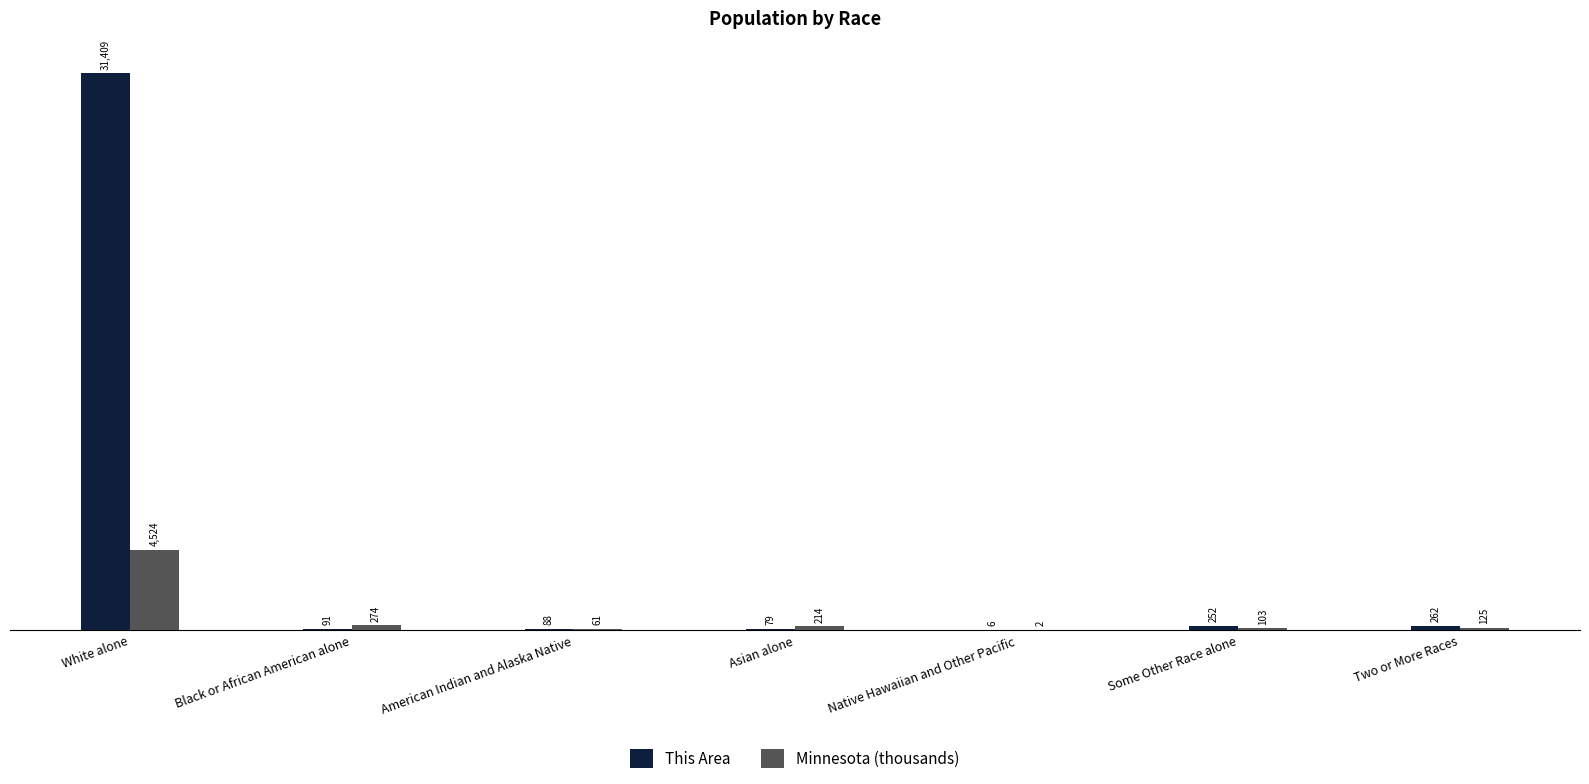

What is the sum of the This Area values at Black or African American alone and American Indian and Alaska Native?

179.0